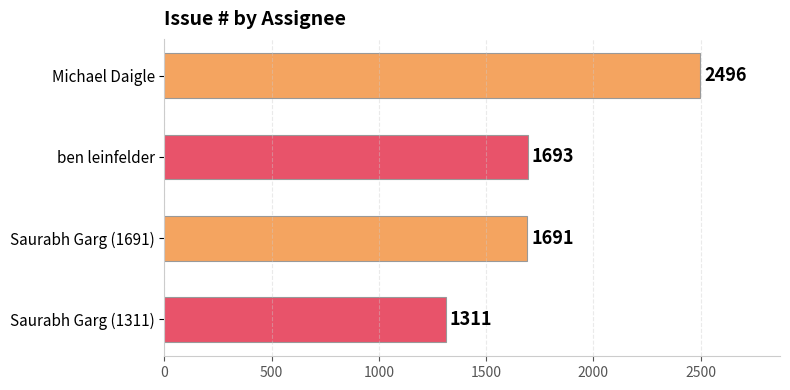

Reading top to bottom, list all the values displayed in this chart.

Michael Daigle=2496	ben leinfelder=1693	Saurabh Garg (1691)=1691	Saurabh Garg (1311)=1311